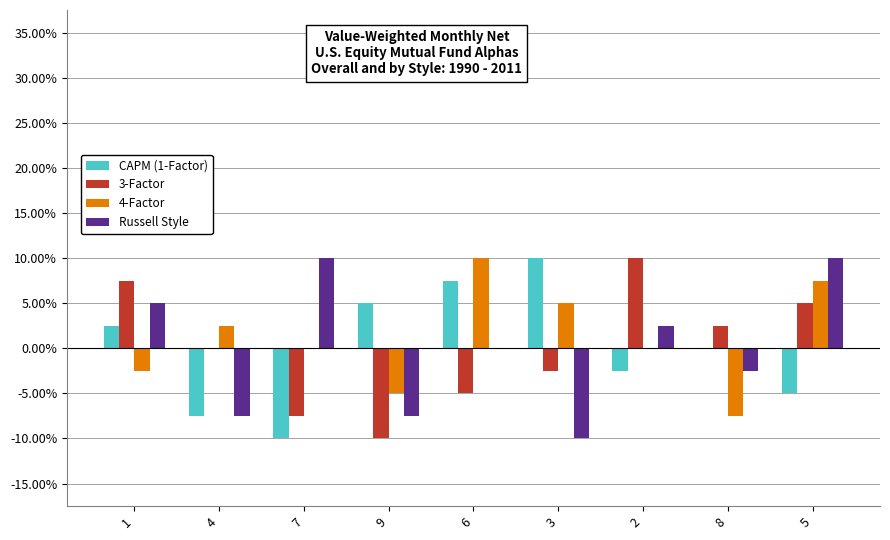

What is the difference between the maximum and minimum values in the Russell Style series?

0.2